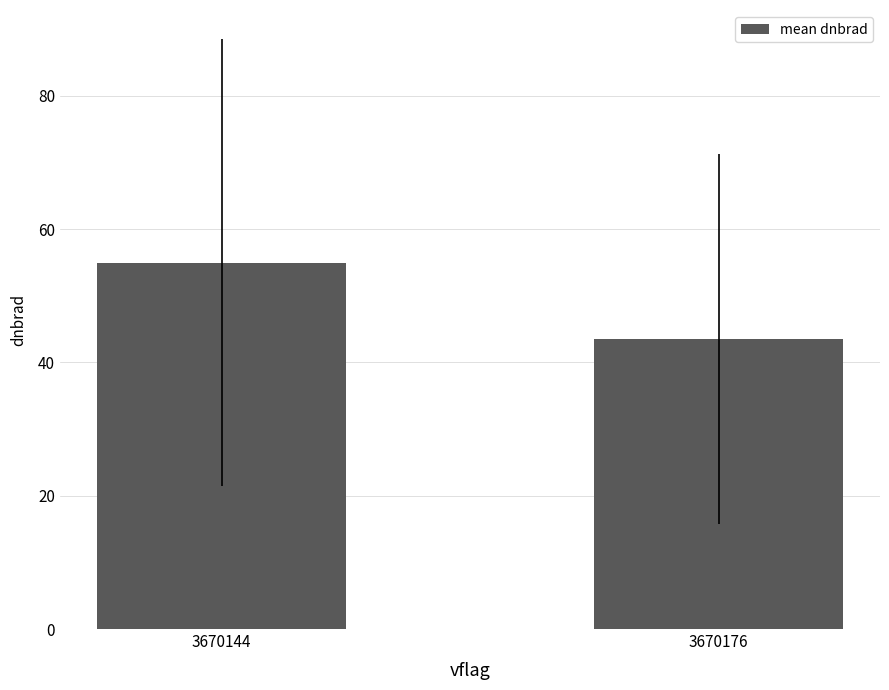

Rank the categories by value from lowest to highest.

3670176, 3670144